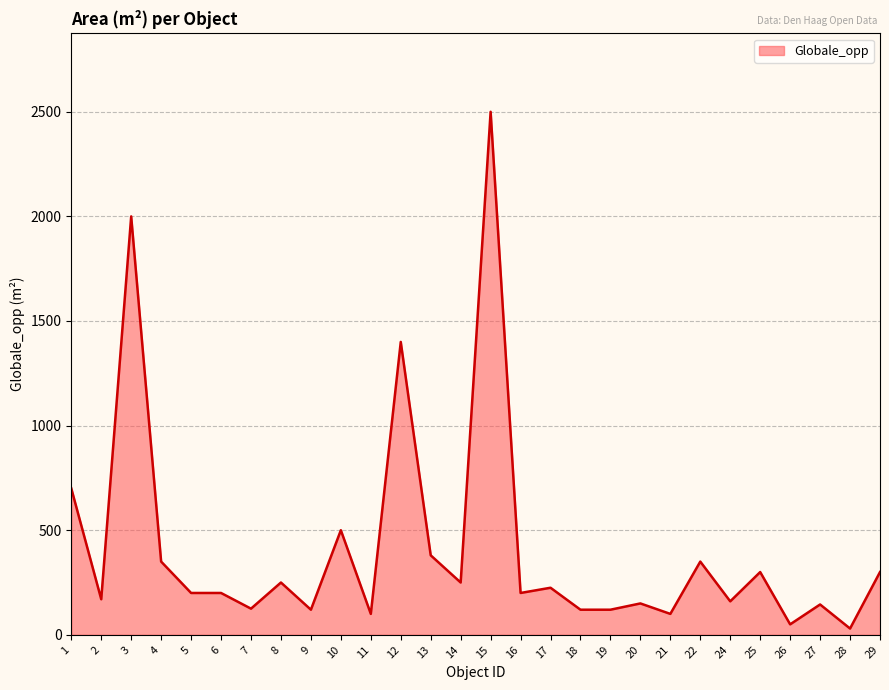

The value at 4 is 504. True or false?

False